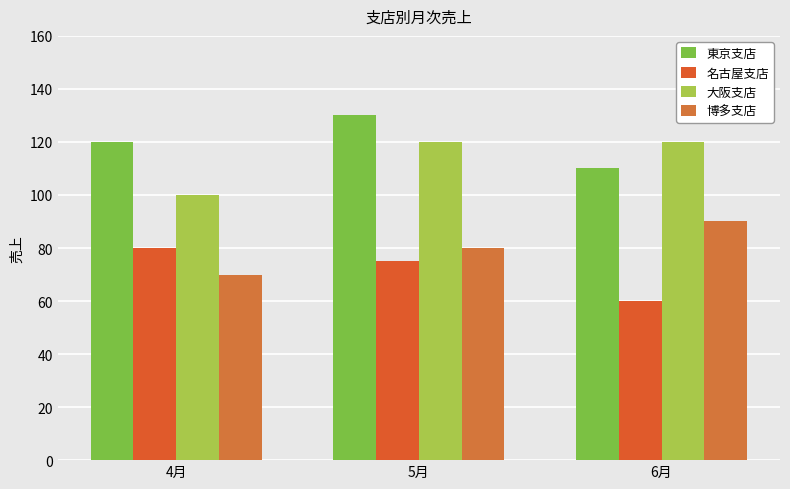

Which series has the widest spread of values?

東京支店